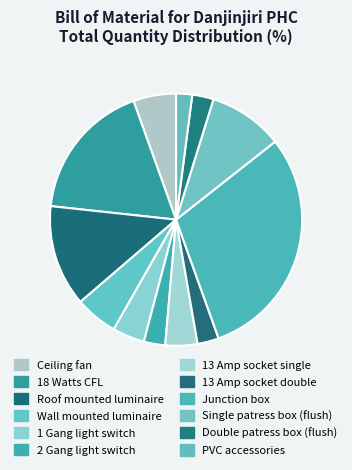

Count the number of slices in the pie.

12